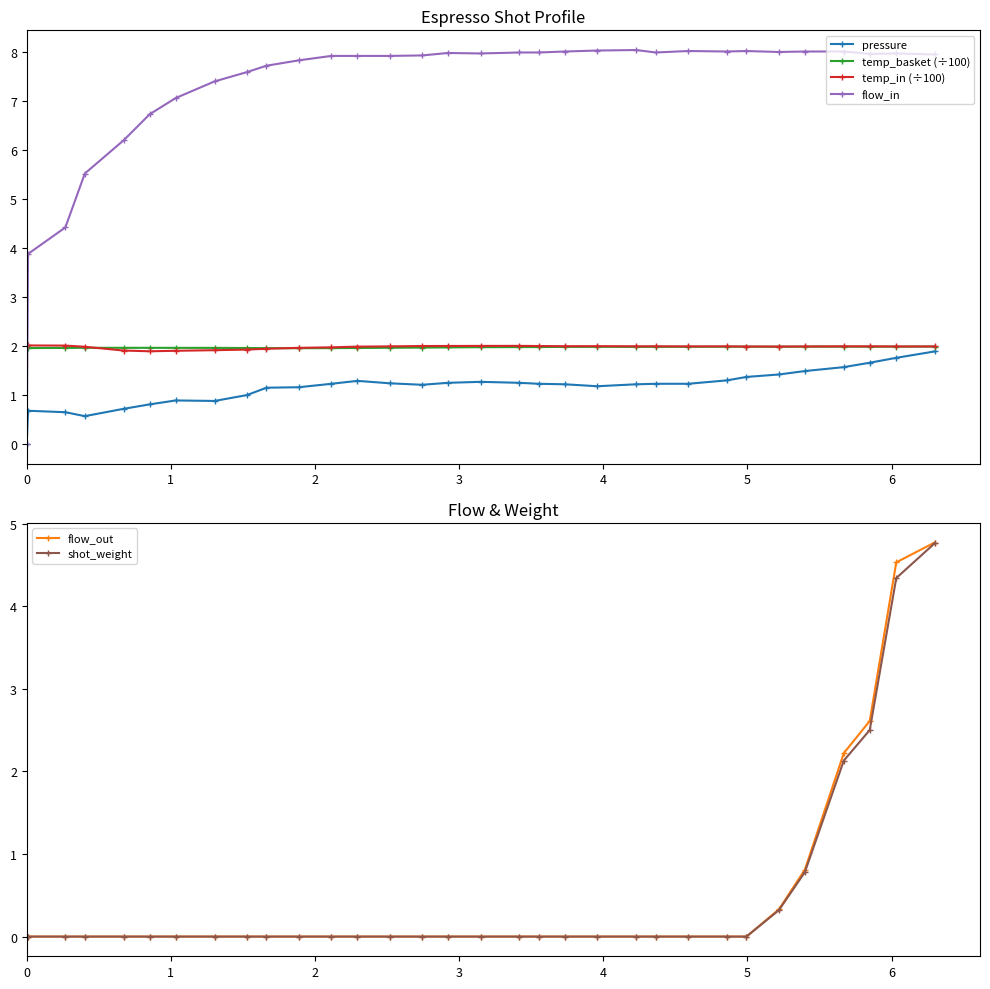

Rank the series by their maximum value, from lowest to highest.

pressure, temp_basket (÷100), temp_in (÷100), shot_weight, flow_out, flow_in